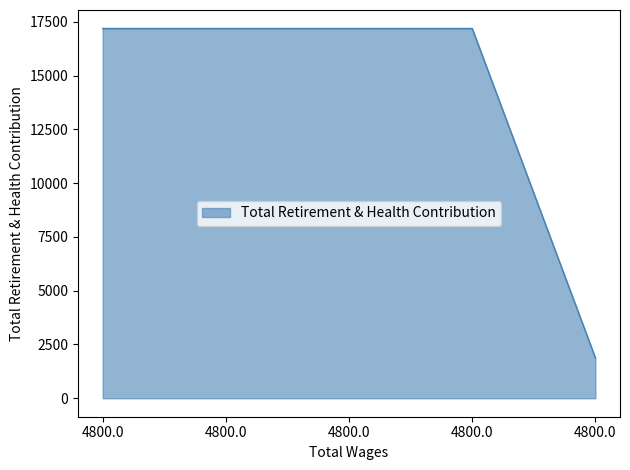

Does the chart display data point markers on the line(s)?

No